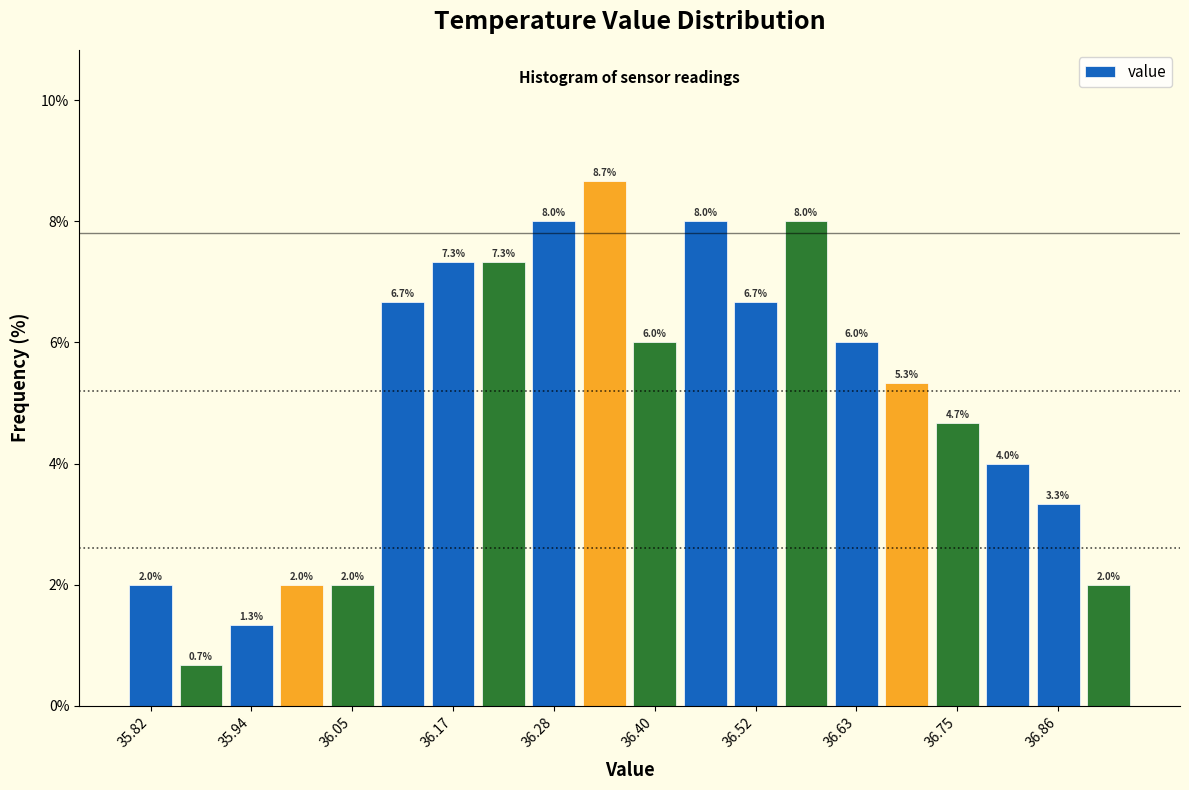

Around what value on the x-axis is the tallest bar? Give the approximate position of its centre, as read against the axis.

36.34